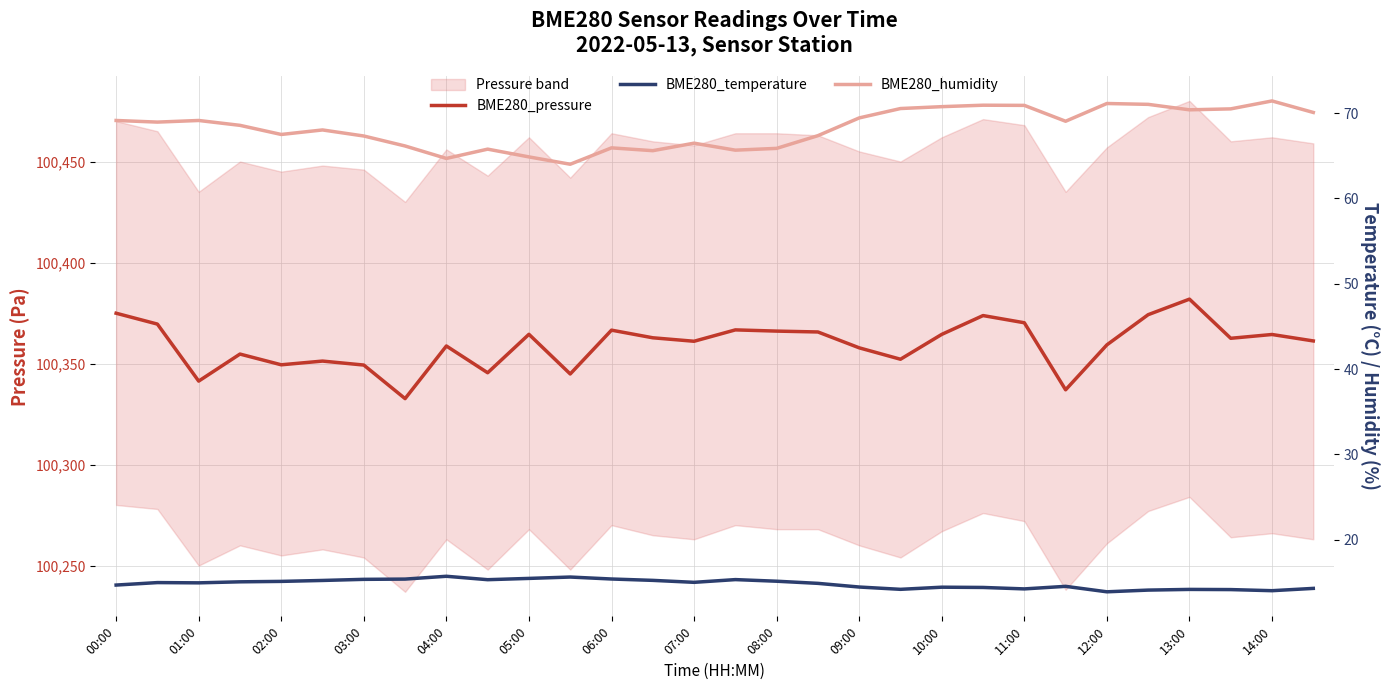

What is the difference between the maximum and minimum values in the BME280_humidity series?

7.4